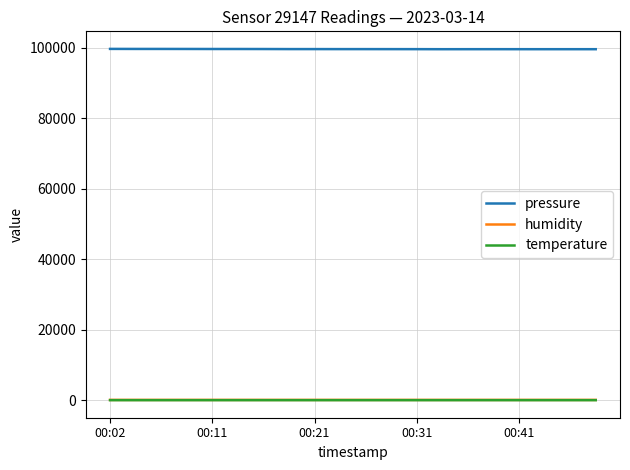

True or false: humidity and pressure cross at least once.

False